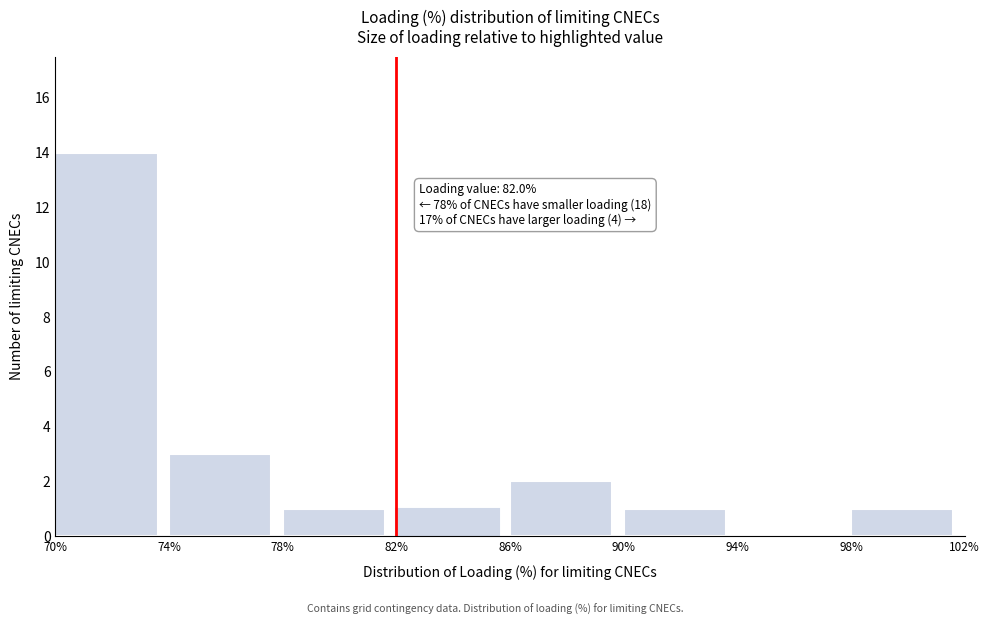

Which range on the x-axis has the tallest bar?

70% to 74%